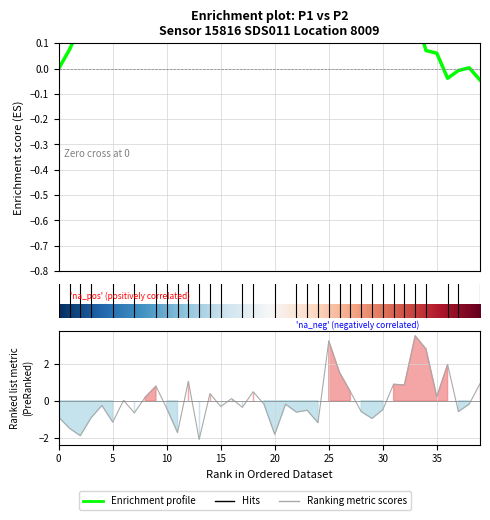

What is the maximum value shown in the chart?

3.5